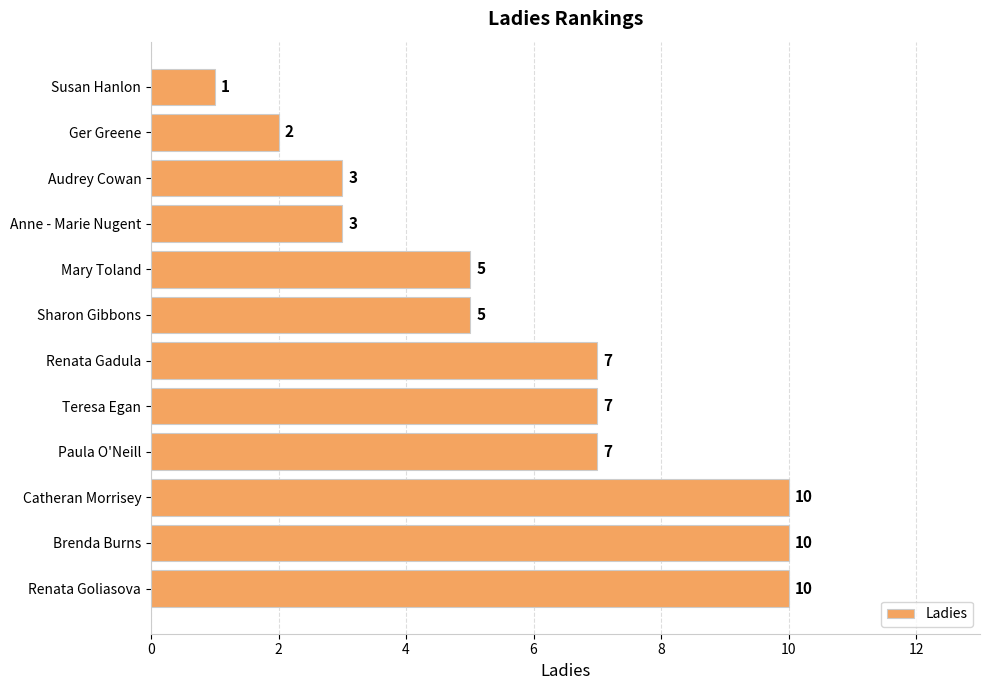

What is the difference between the maximum and minimum values?

9